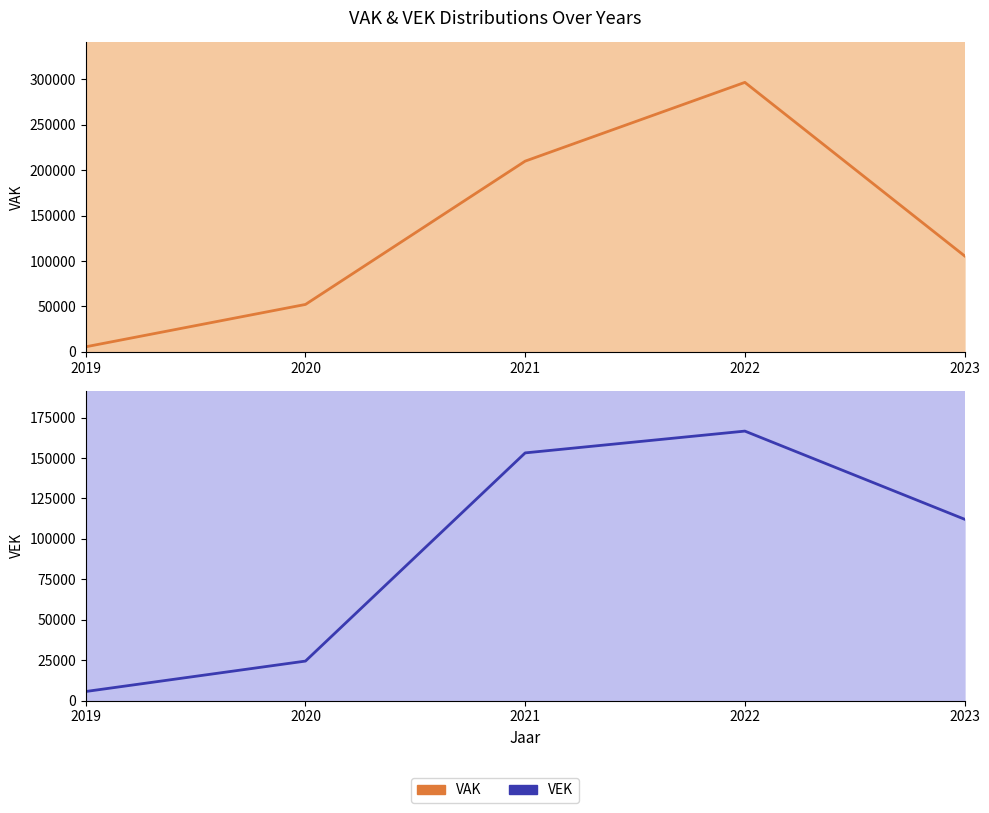

What is the sum of all VEK values?

462086